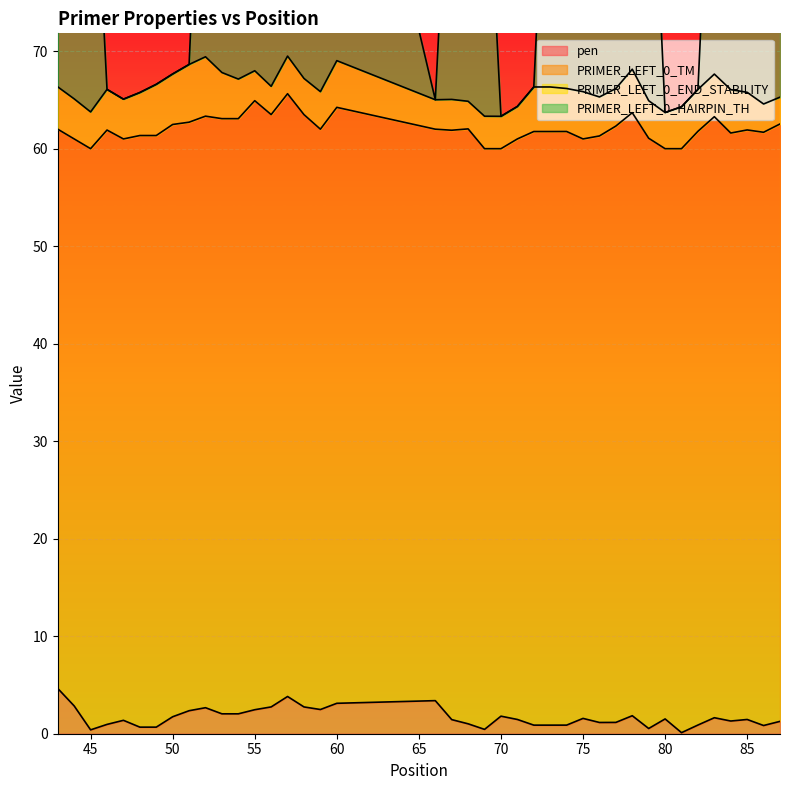

What is the difference between the maximum and minimum values in the PRIMER_LEFT_0_HAIRPIN_TH series?

44.9